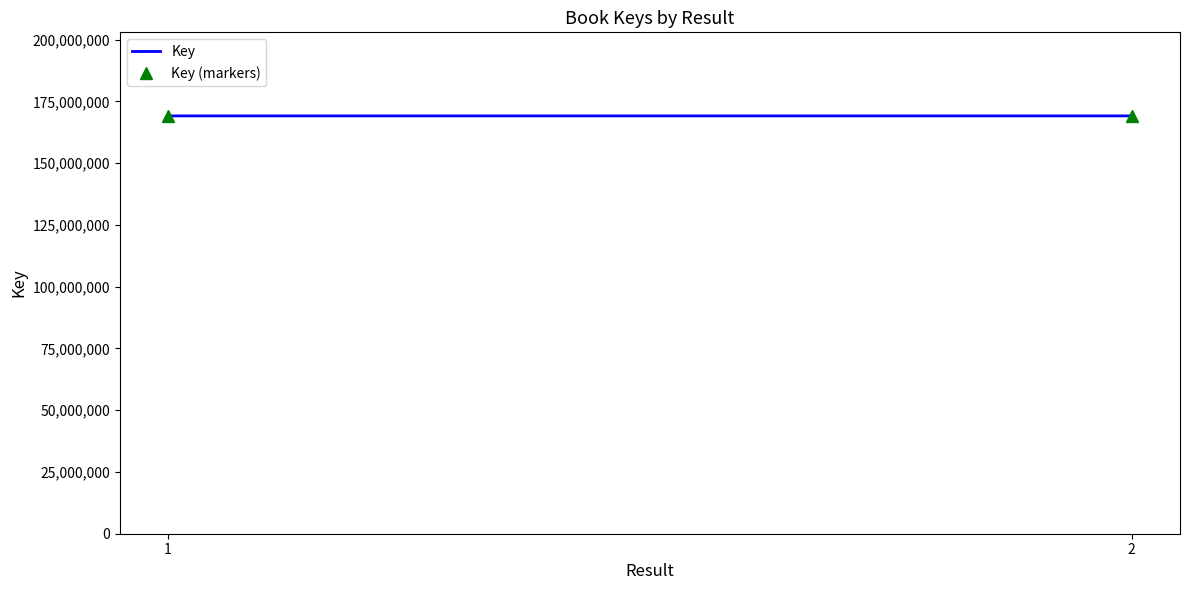

How many categories are shown in the chart?

2